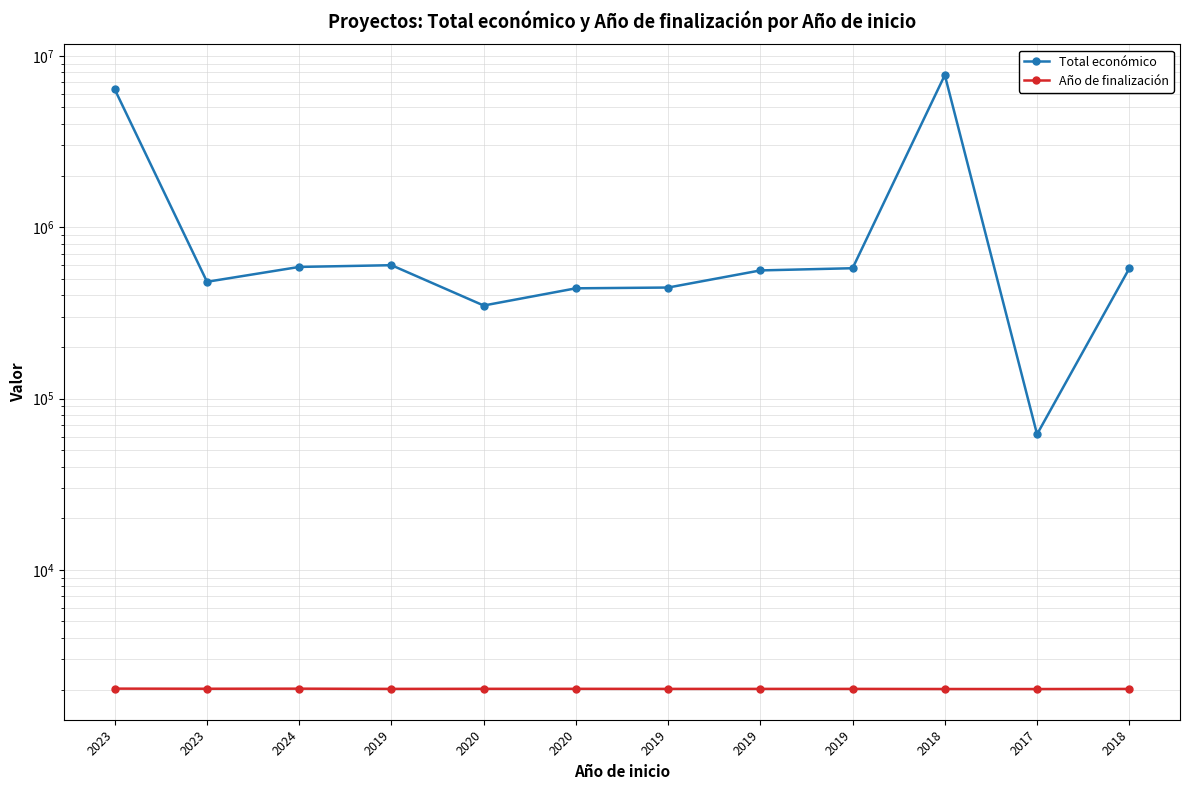

Does the chart have visible grid lines?

Yes